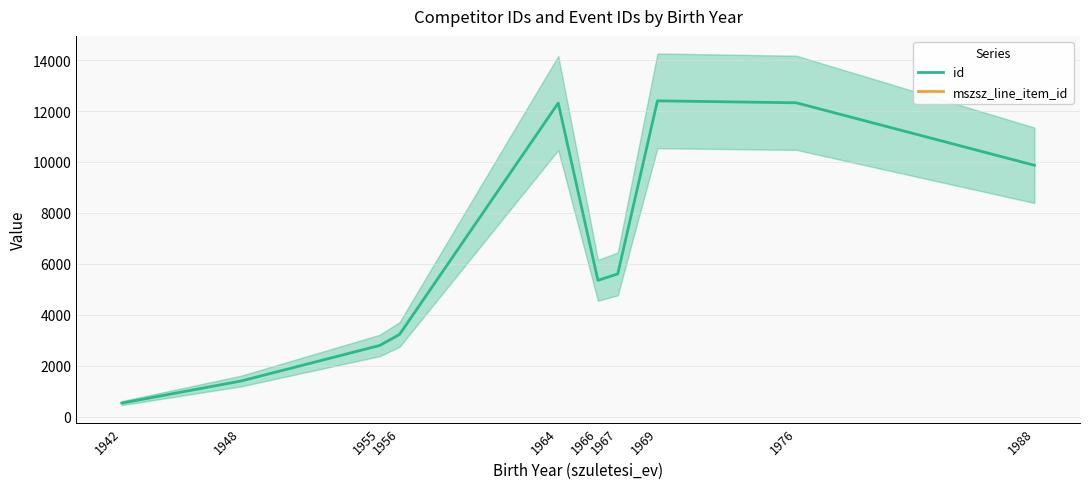

List the series in order of their peak value, lowest first.

id, mszsz_line_item_id